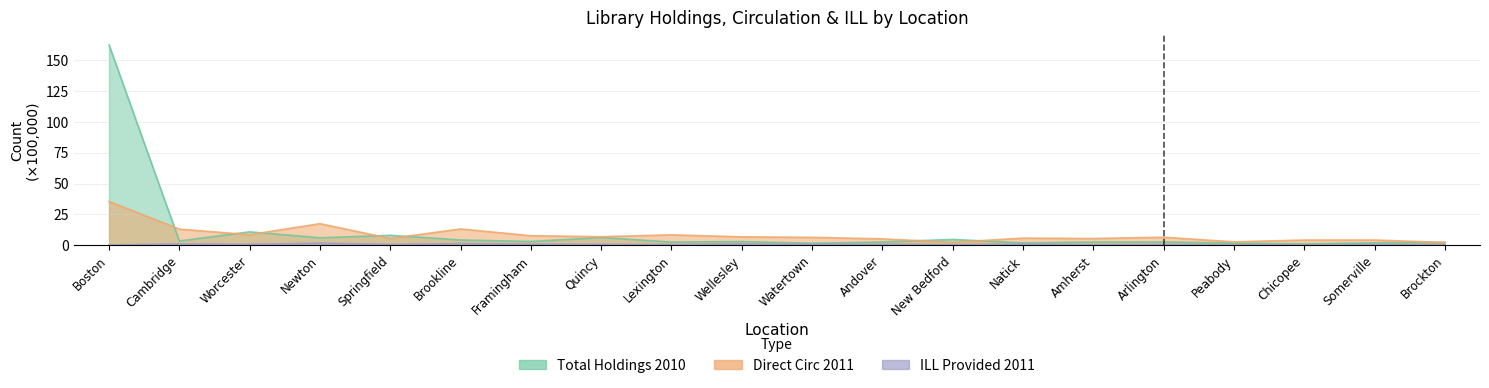

The Direct Circ 2011 series shows 35.4 at Boston. True or false?

True